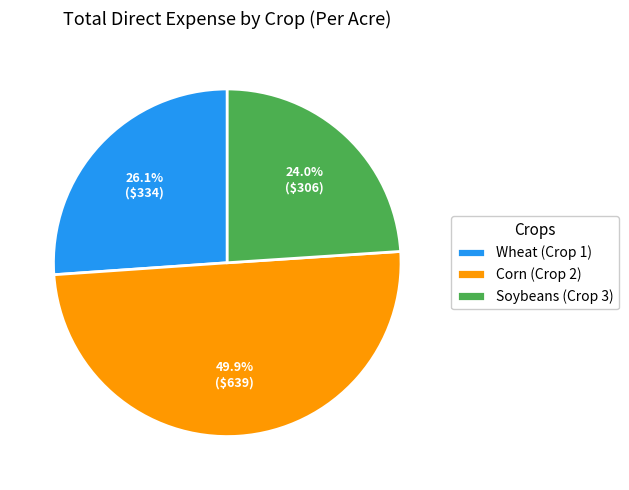

To the nearest percent, what is the difference between the Wheat (Crop 1) and Soybeans (Crop 3) slice percentages?

2%